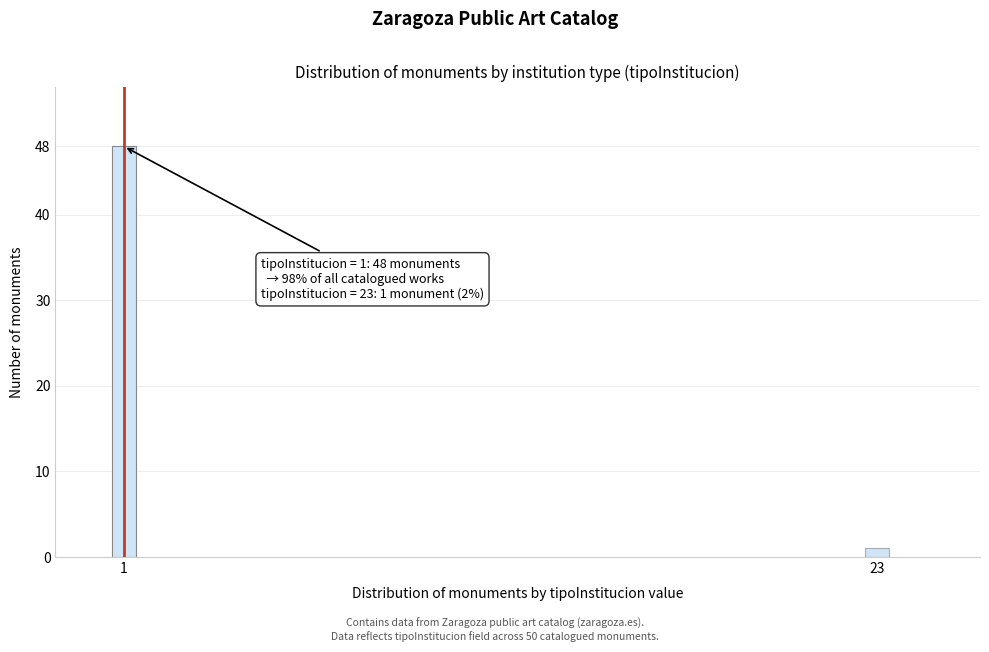

Reading left to right, transcribe all the data shown in this chart.

1=48	23=1